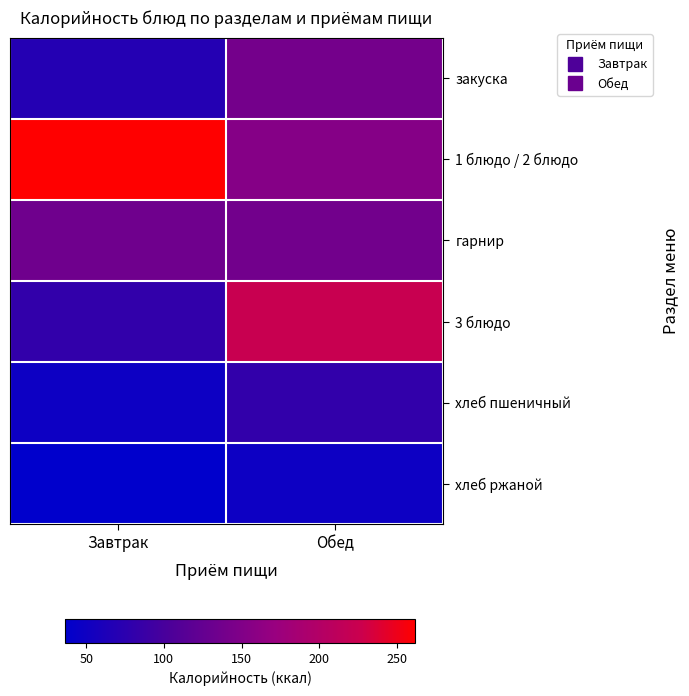

Reading left to right, transcribe all the data shown in this chart.

закуска: Завтрак=69.0	Обед=138.9
1 блюдо / 2 блюдо: Завтрак=261.8	Обед=153.8
гарнир: Завтрак=134.2	Обед=138.2
3 блюдо: Завтрак=81.4	Обед=223.7
хлеб пшеничный: Завтрак=48.0	Обед=80.6
хлеб ржаной: Завтрак=36.3	Обед=48.0